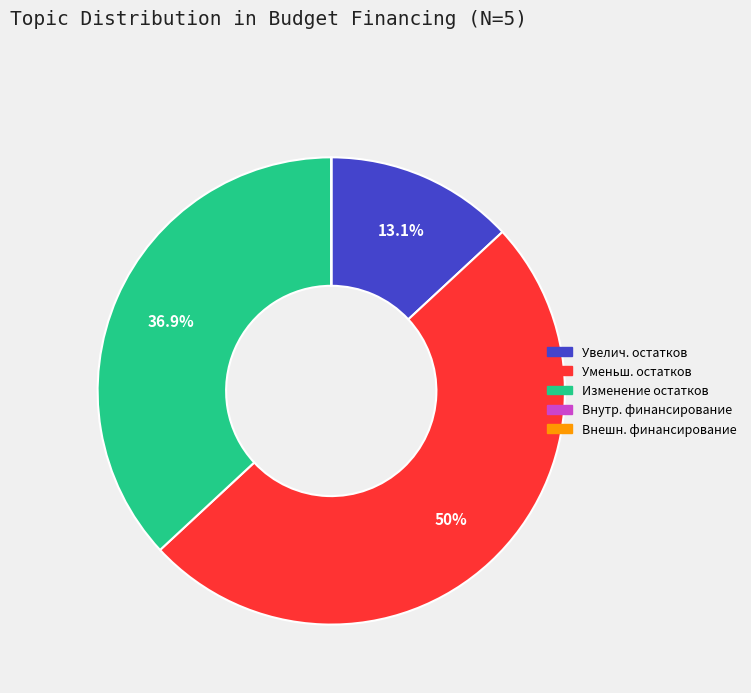

How many segments does this pie chart have?

5